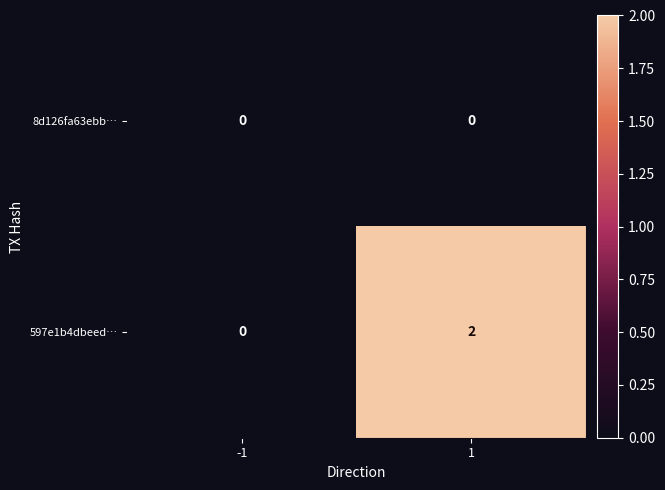

Reading left to right, list all the values displayed in this chart.

8d126fa63ebb…: 0	0
597e1b4dbeed…: 0	2